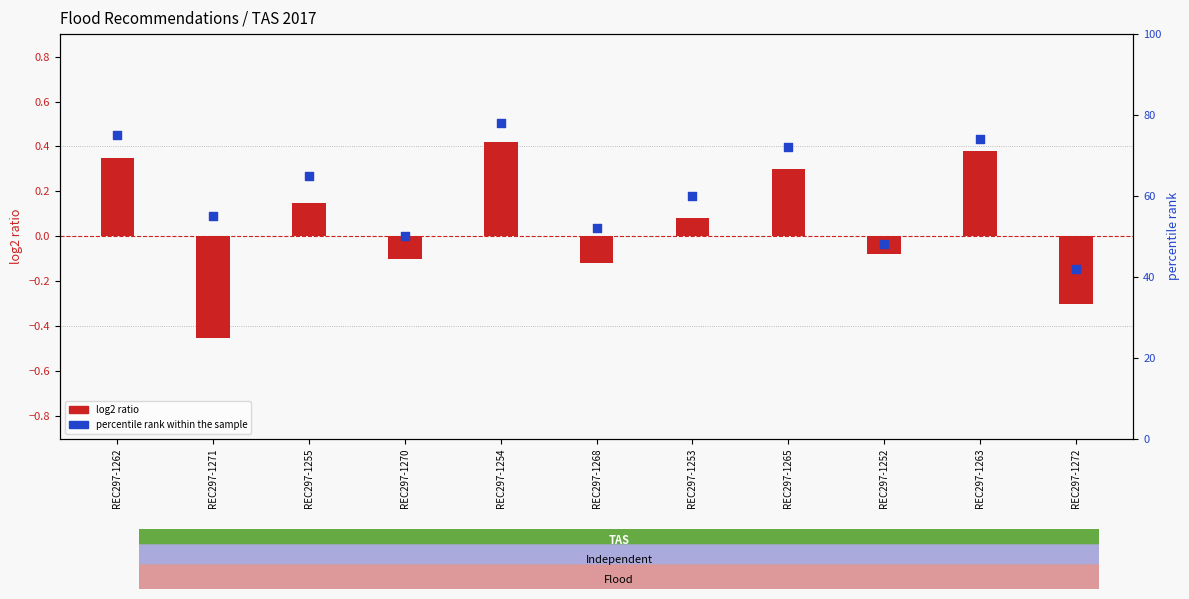

Approximately how many times larger is the value at REC297-1265 compared to REC297-1272?

1.7